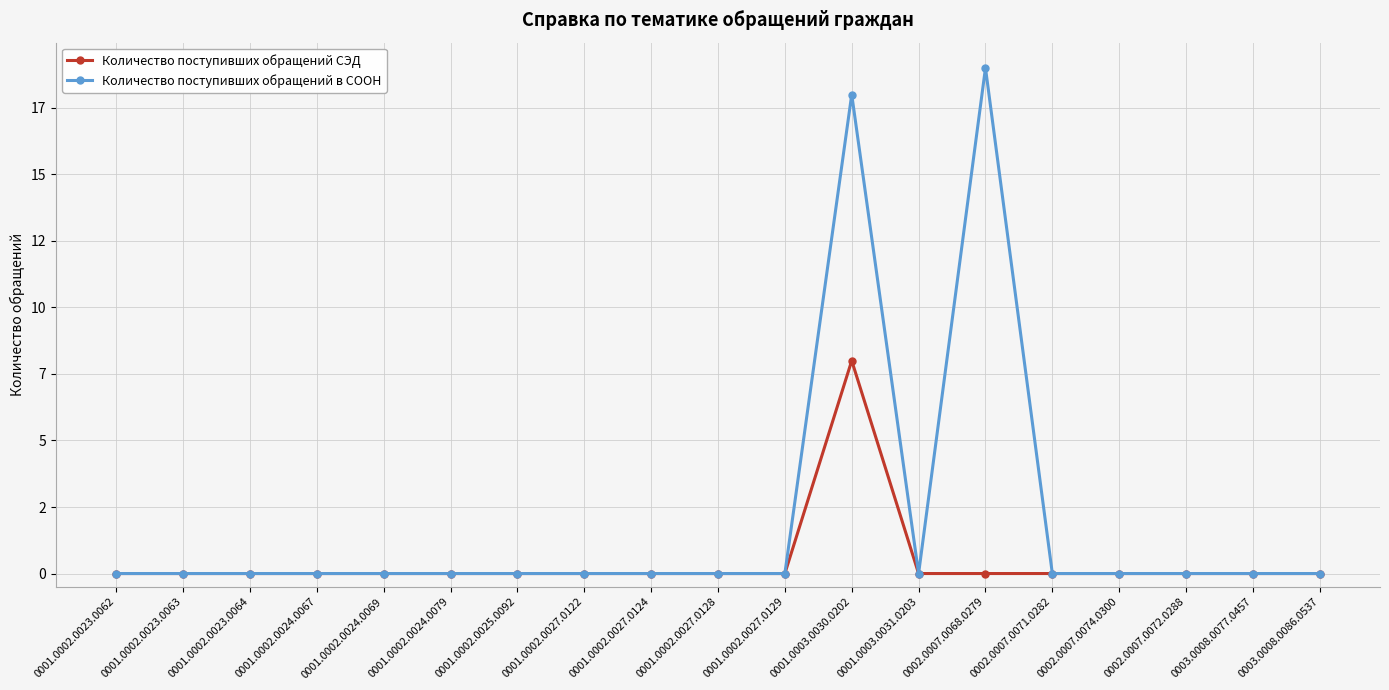

True or false: Количество поступивших обращений в СООН and Количество поступивших обращений СЭД cross at least once.

False